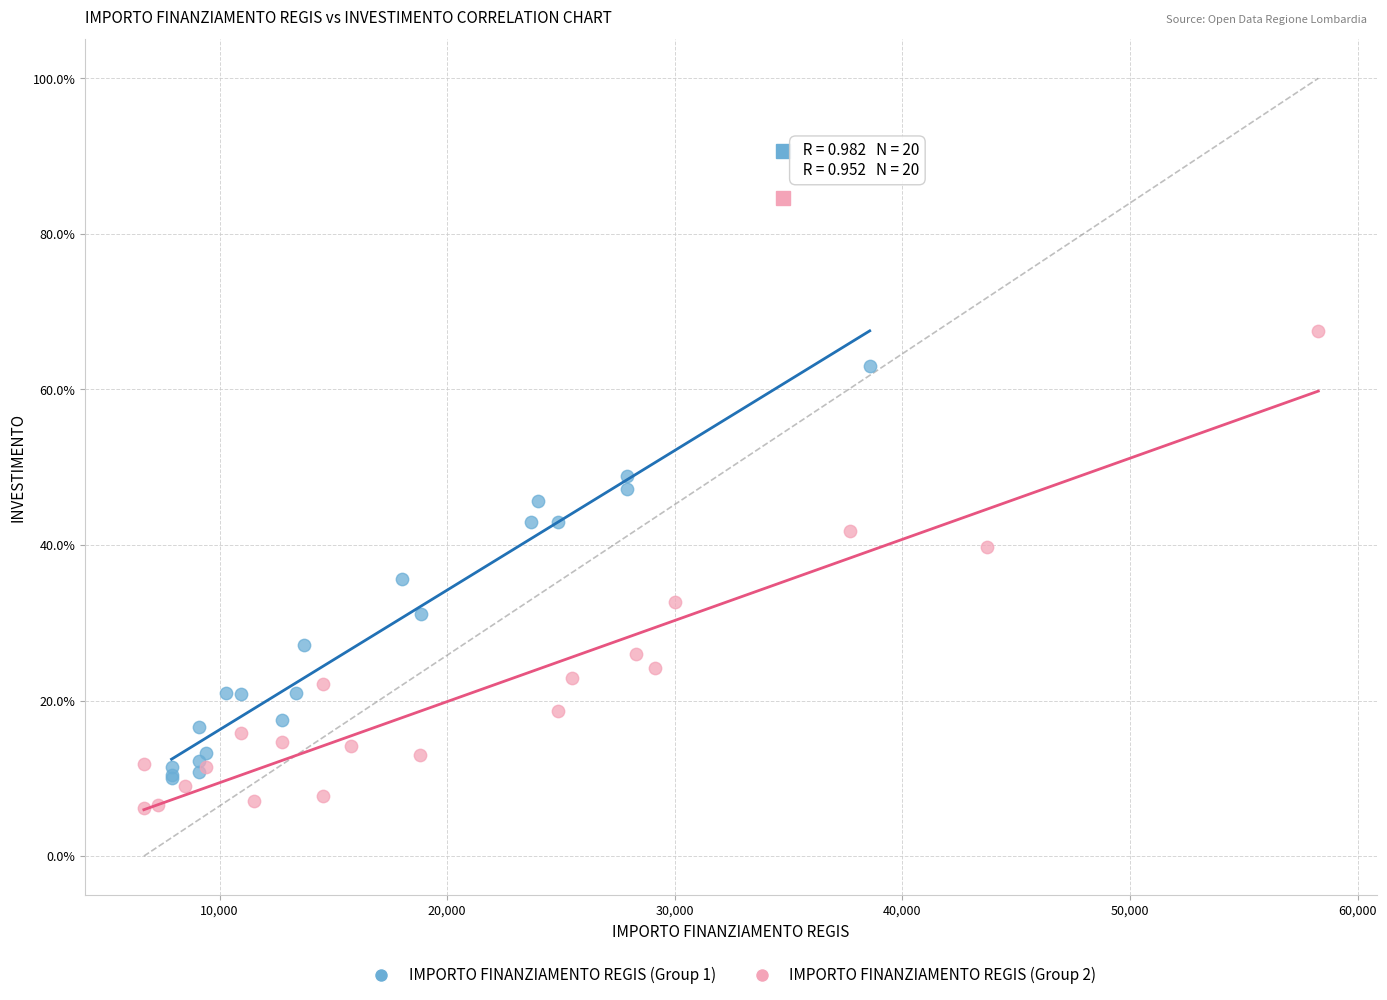

Which series contains the lowest Y value?

IMPORTO FINANZIAMENTO REGIS (Group 2)